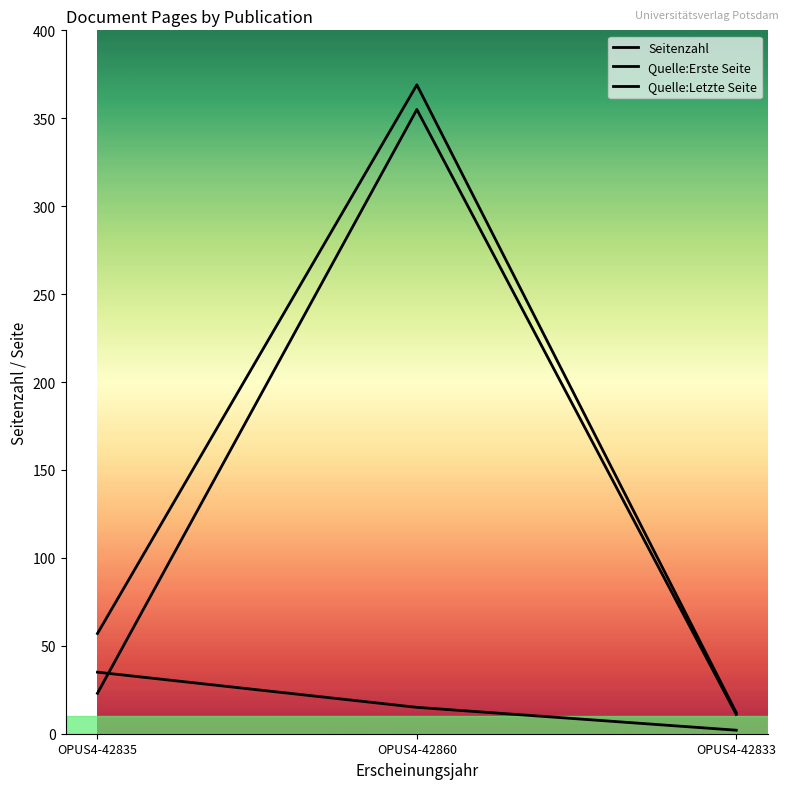

Rank the categories by Seitenzahl value from highest to lowest.

OPUS4-42835, OPUS4-42860, OPUS4-42833